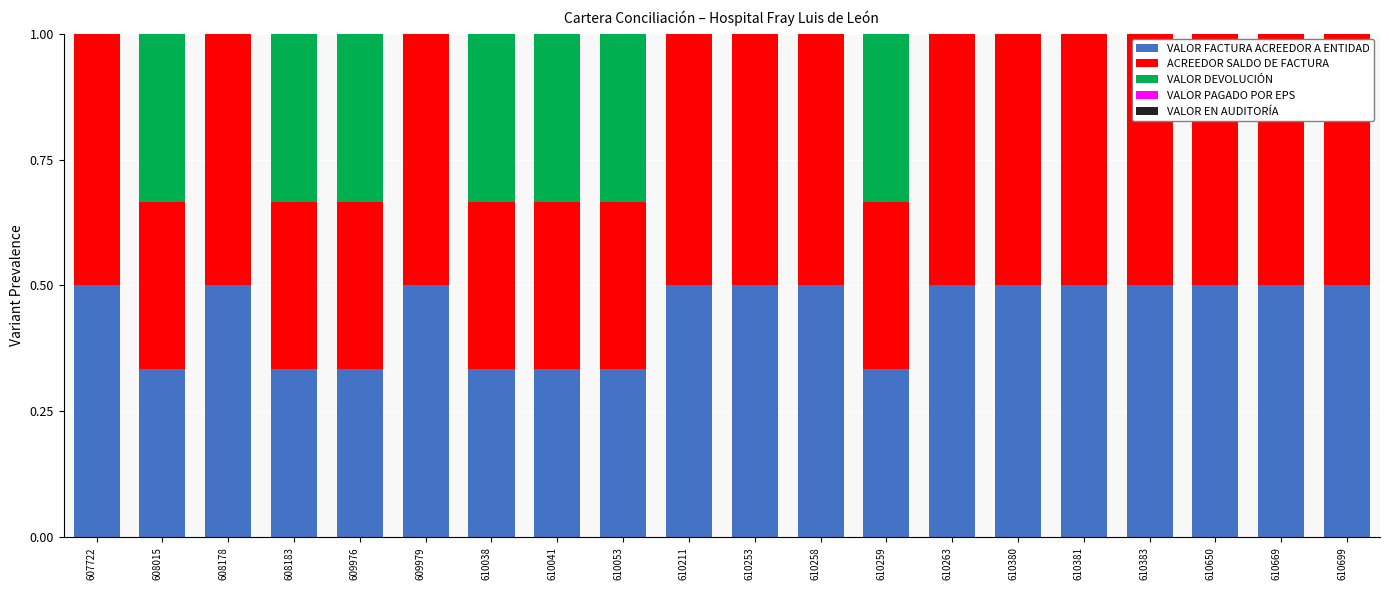

What is the sum of the VALOR FACTURA ACREEDOR A ENTIDAD values at 610041 and 610259?

0.7